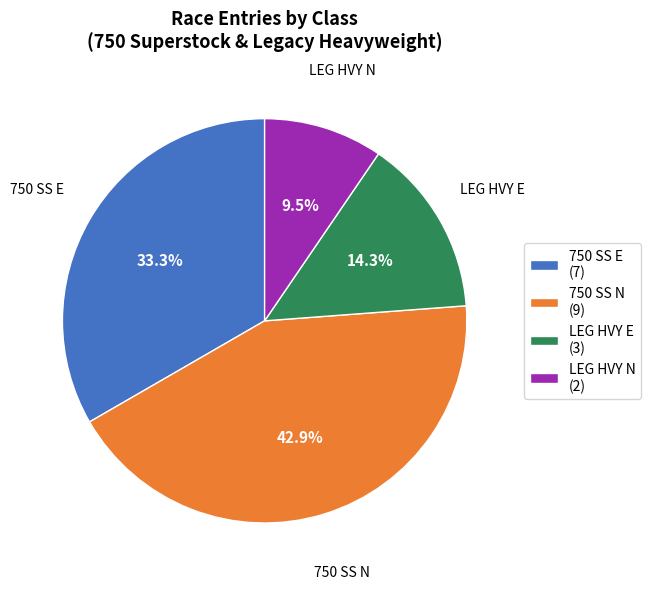

Rank the categories by value from highest to lowest.

750 SS N (9), 750 SS E (7), LEG HVY E (3), LEG HVY N (2)